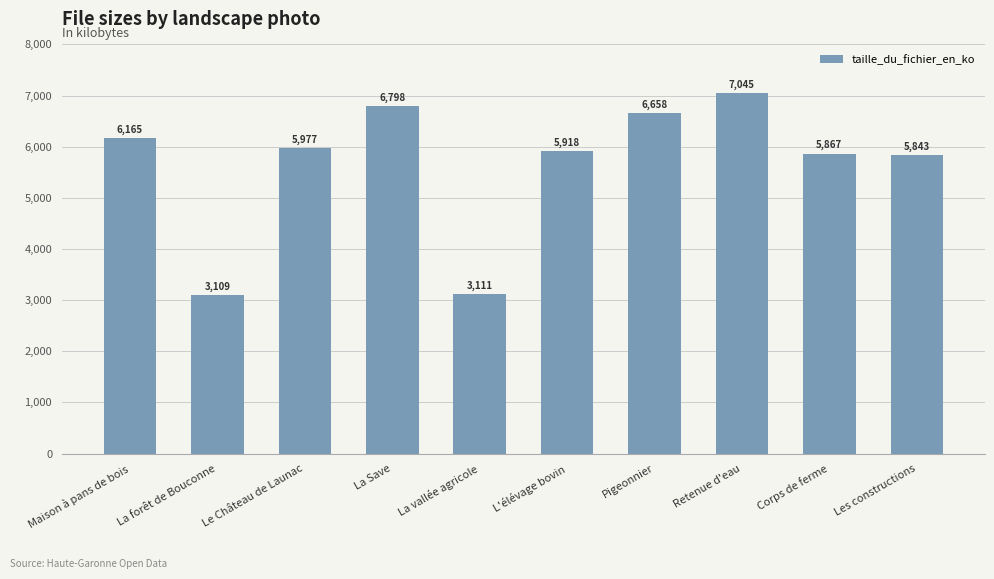

Rank the categories by value from highest to lowest.

Retenue d'eau, La Save, Pigeonnier, Maison à pans de bois, Le Château de Launac, L'élévage bovin, Corps de ferme, Les constructions, La vallée agricole, La forêt de Bouconne